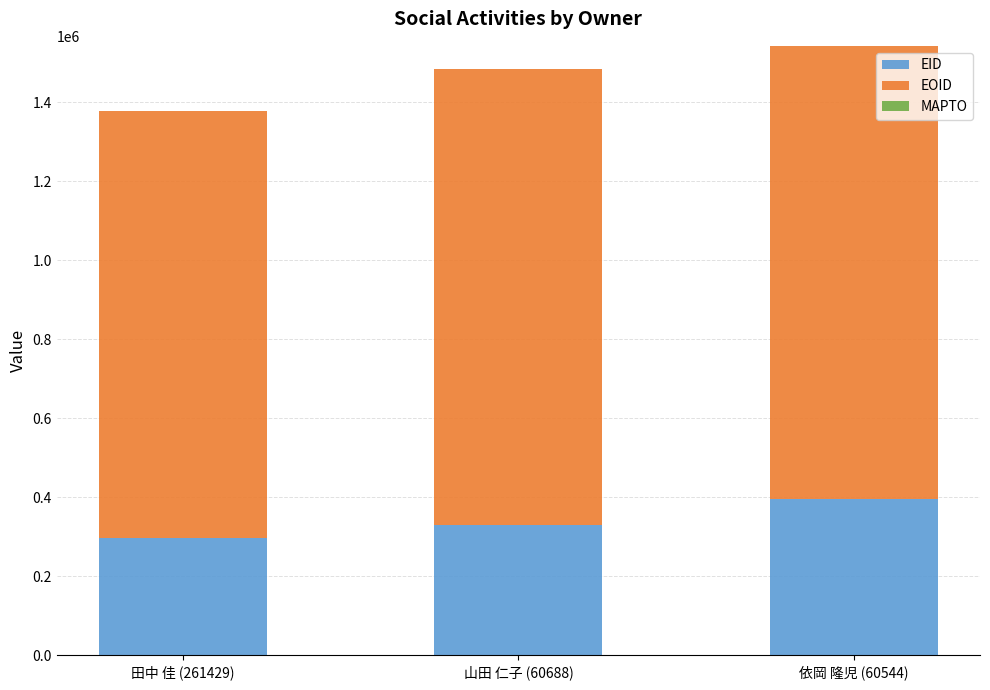

The value of EID at 依岡 隆児 (60544) is 395071. True or false?

True